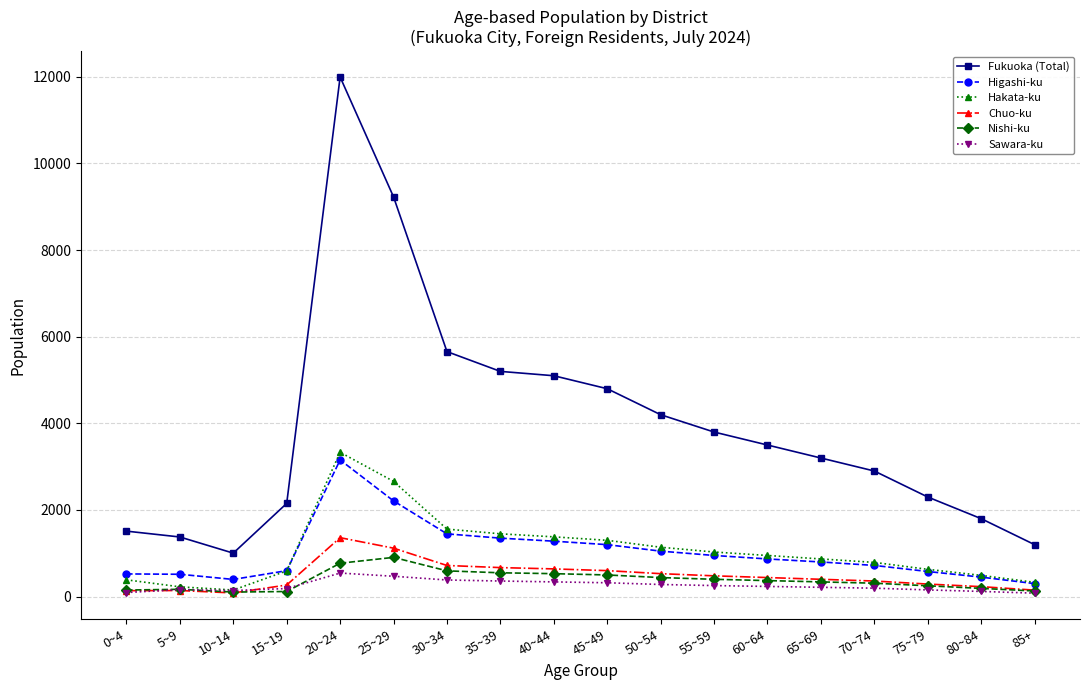

Between 40~44 and 45~49, which series saw the biggest shift?

Fukuoka (Total)